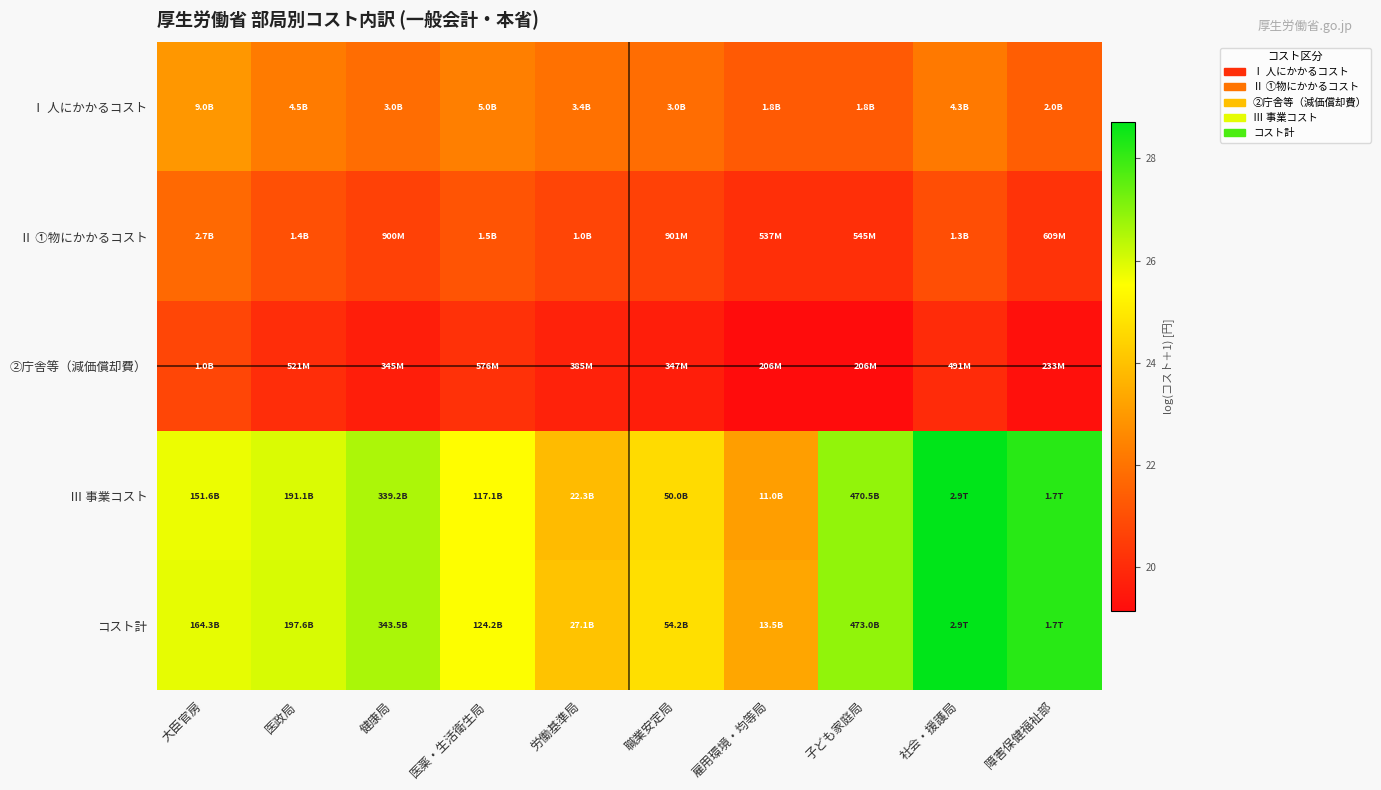

At how many categories does at least one series exceed 22?

10